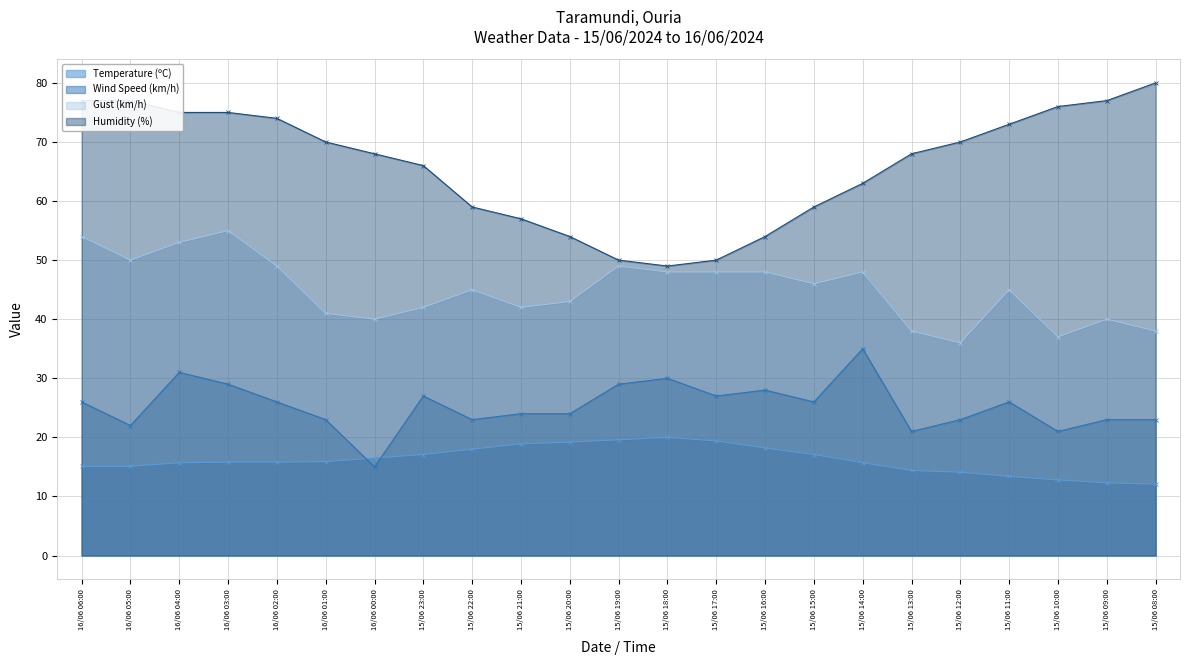

At which category does Wind Speed (km/h) reach its first local peak?

16/06 04:00